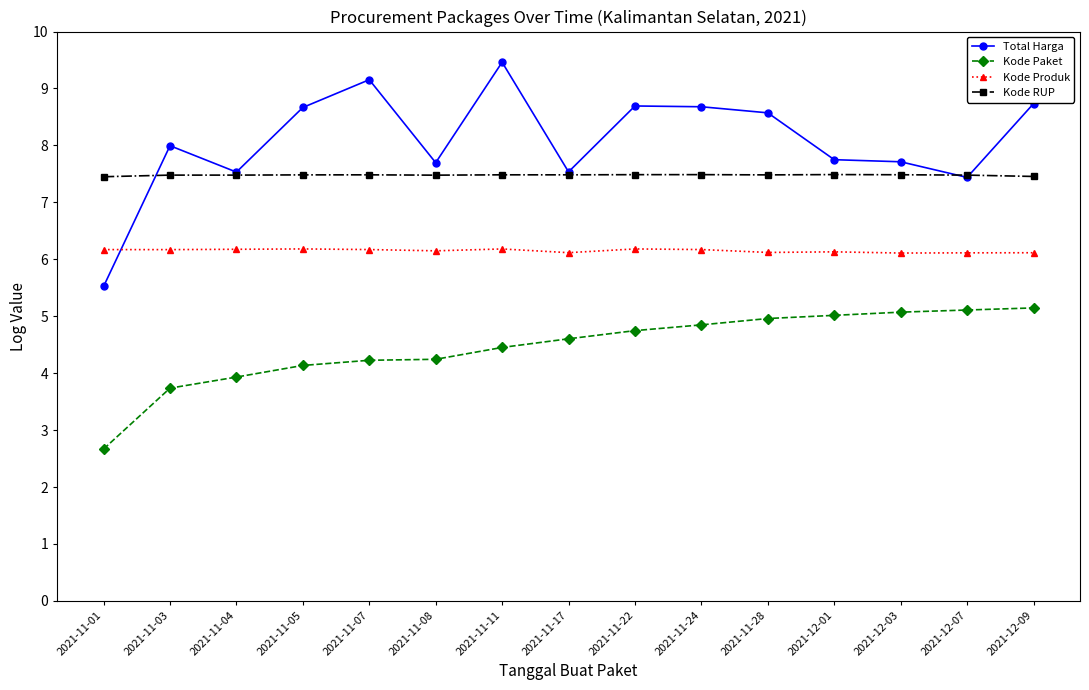

What is the difference between the highest and lowest values at 2021-11-17?

2.9